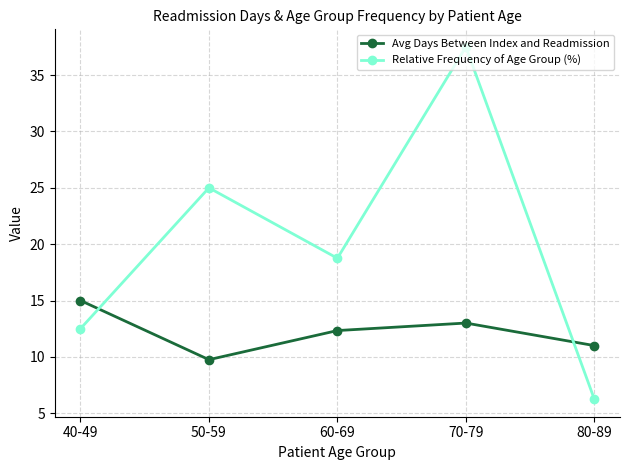

What is the maximum value for Relative Frequency of Age Group (%)?

37.5